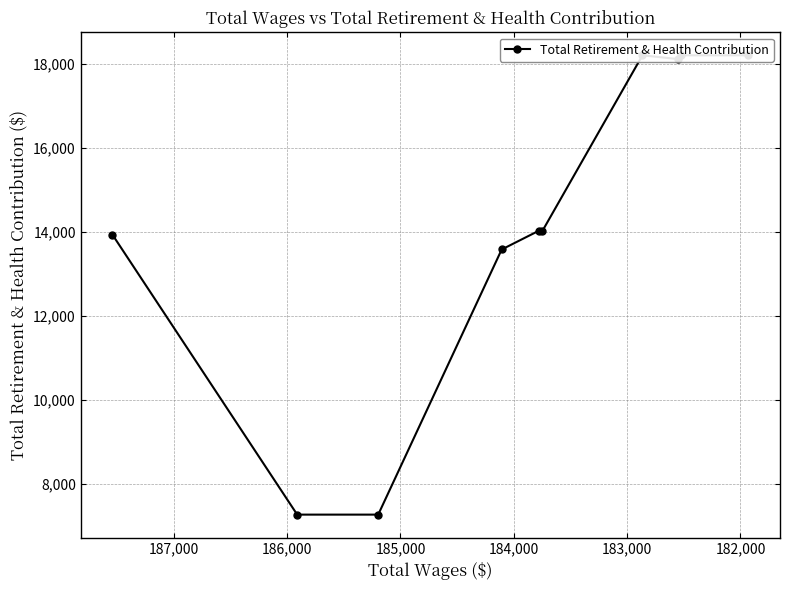

What is the maximum value shown in the chart?

18200